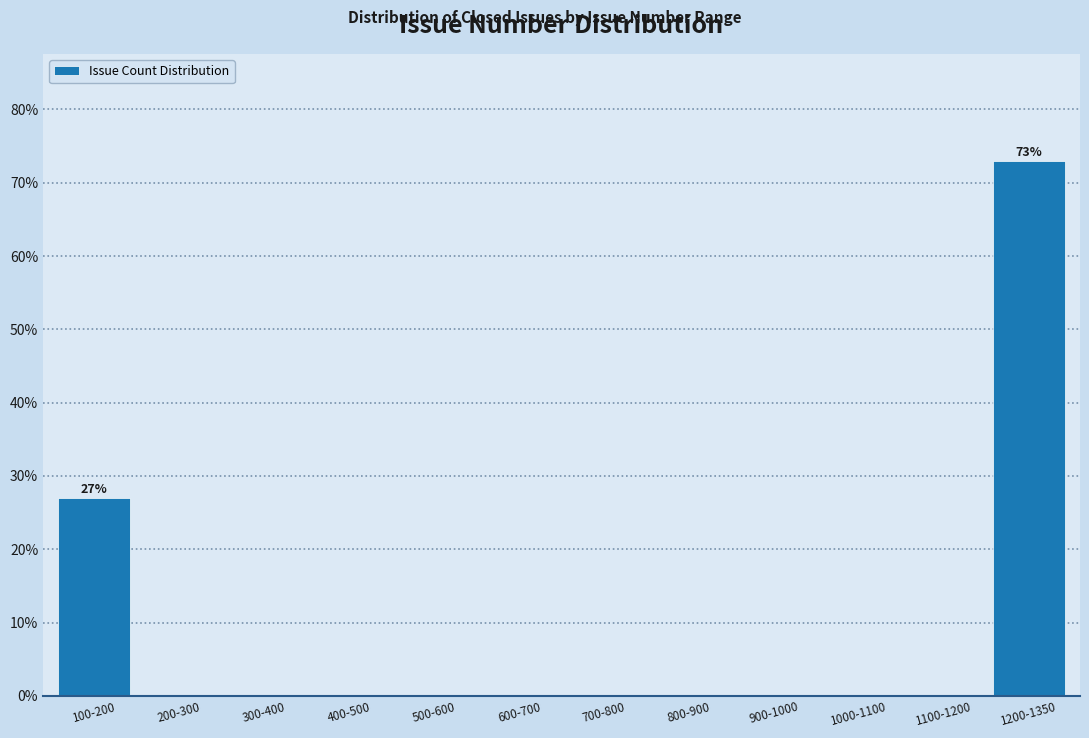

Reading left to right, what are all the values shown in this chart?

100-200=27.0	200-300=0.0	300-400=0.0	400-500=0.0	500-600=0.0	600-700=0.0	700-800=0.0	800-900=0.0	900-1000=0.0	1000-1100=0.0	1100-1200=0.0	1200-1350=73.0